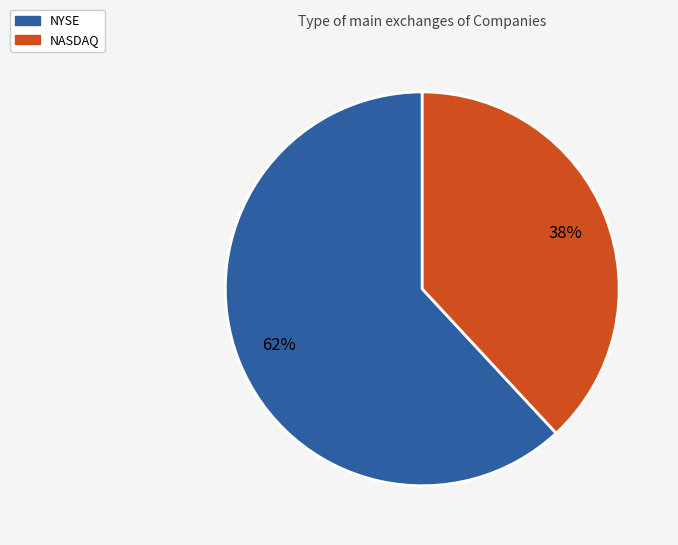

What is the ratio of the value at NASDAQ to the value at NYSE?

0.6